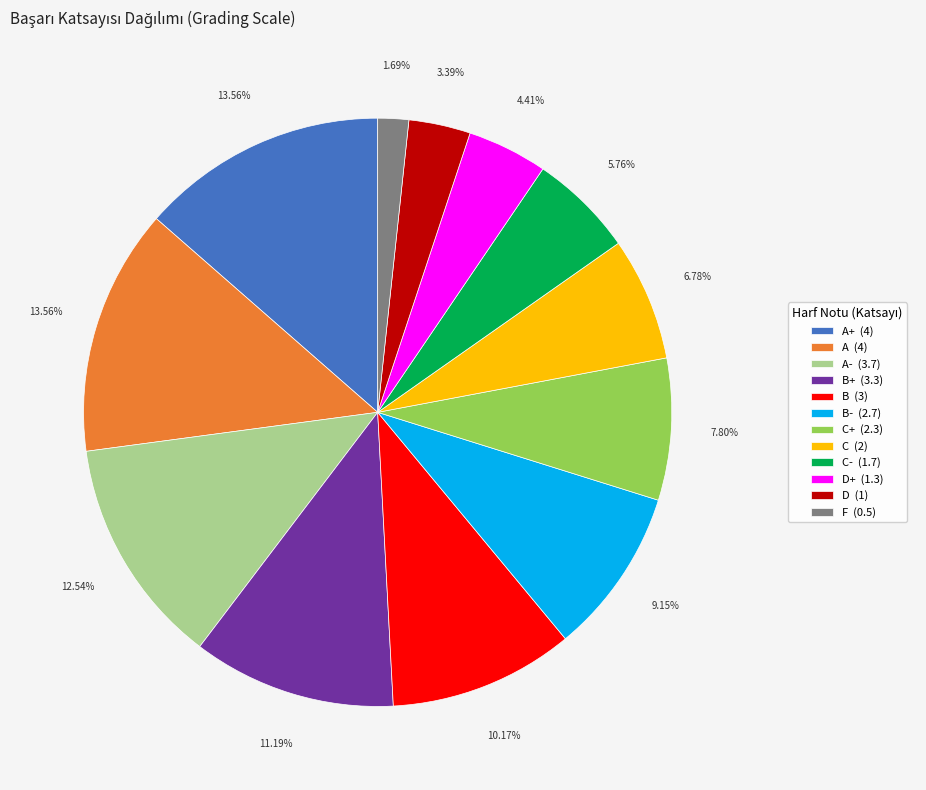

Does F (0.5) represent more than half of the total?

No